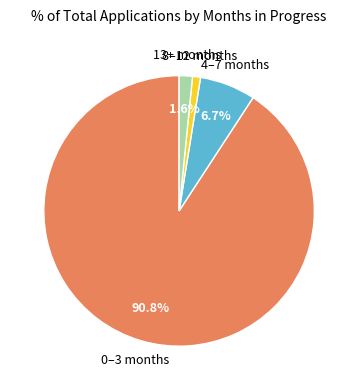

Is there a majority slice in this chart?

Yes